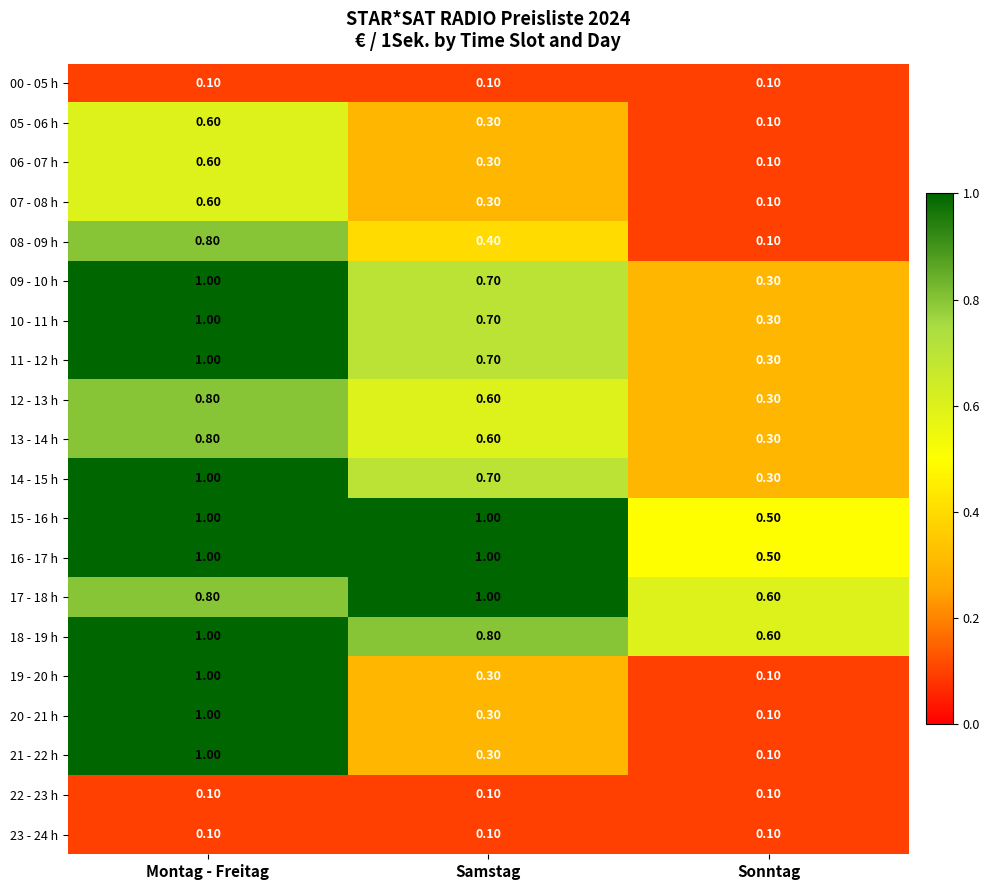

At which category is the sum across all series the highest?

Montag - Freitag